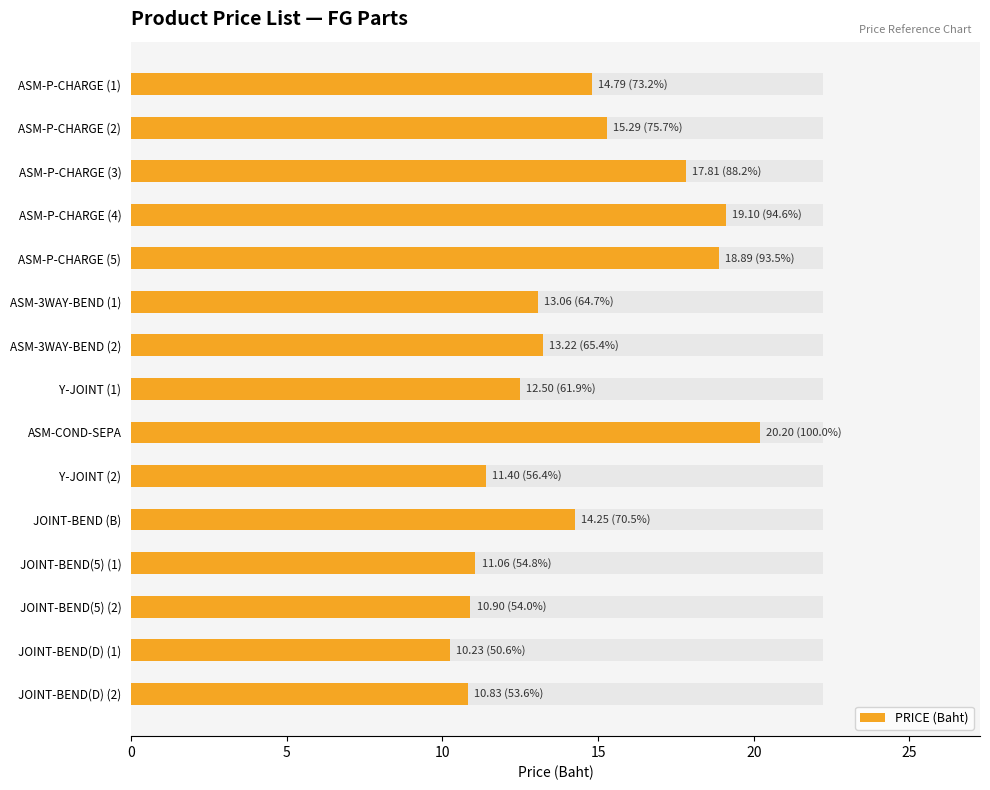

Reading left to right, list all the values displayed in this chart.

14.8	15.3	17.8	19.1	18.9	13.1	13.2	12.5	20.2	11.4	14.2	11.1	10.9	10.2	10.8